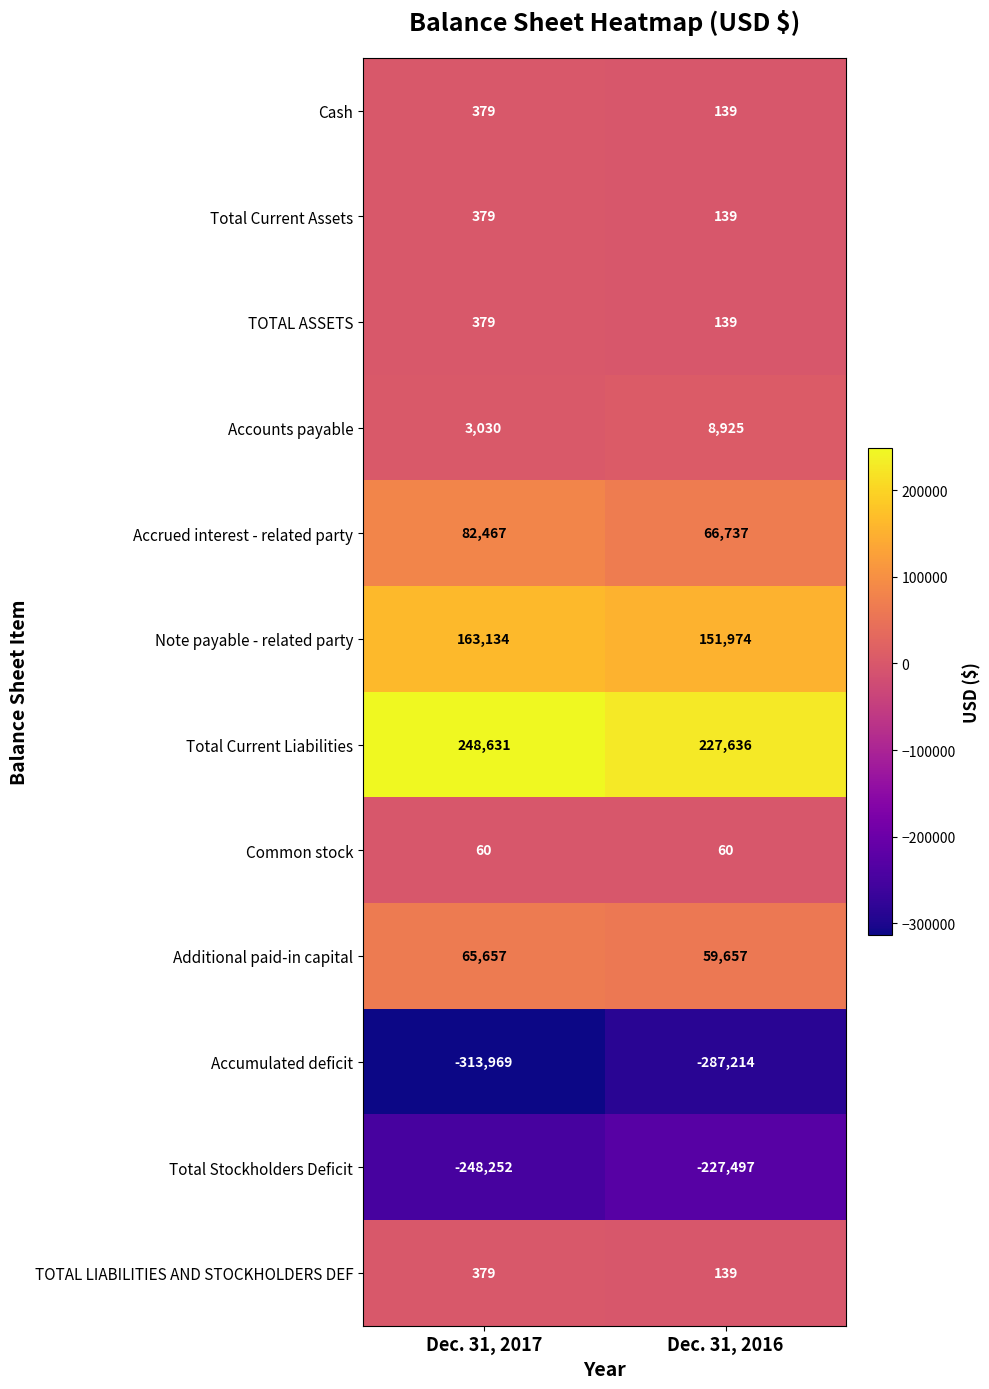

True or false: Accumulated deficit has a value of -313969 at Dec. 31, 2017.

True